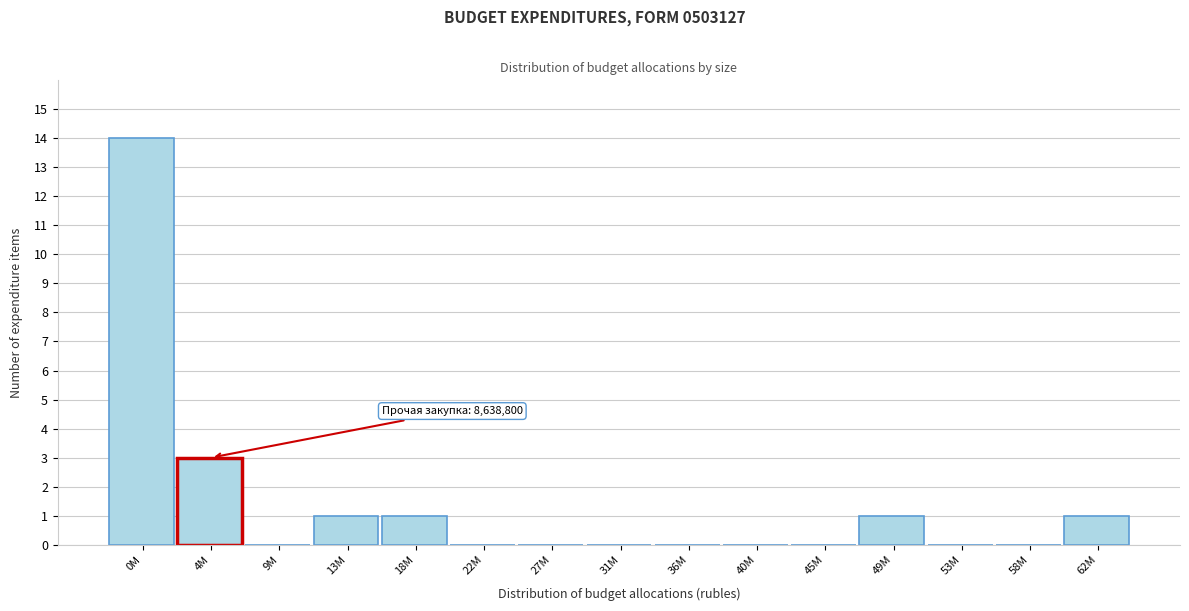

Reading left to right, extract all data points from this chart.

0M=14	4M=3	9M=0	13M=1	18M=1	22M=0	27M=0	31M=0	36M=0	40M=0	45M=0	49M=1	53M=0	58M=0	62M=1